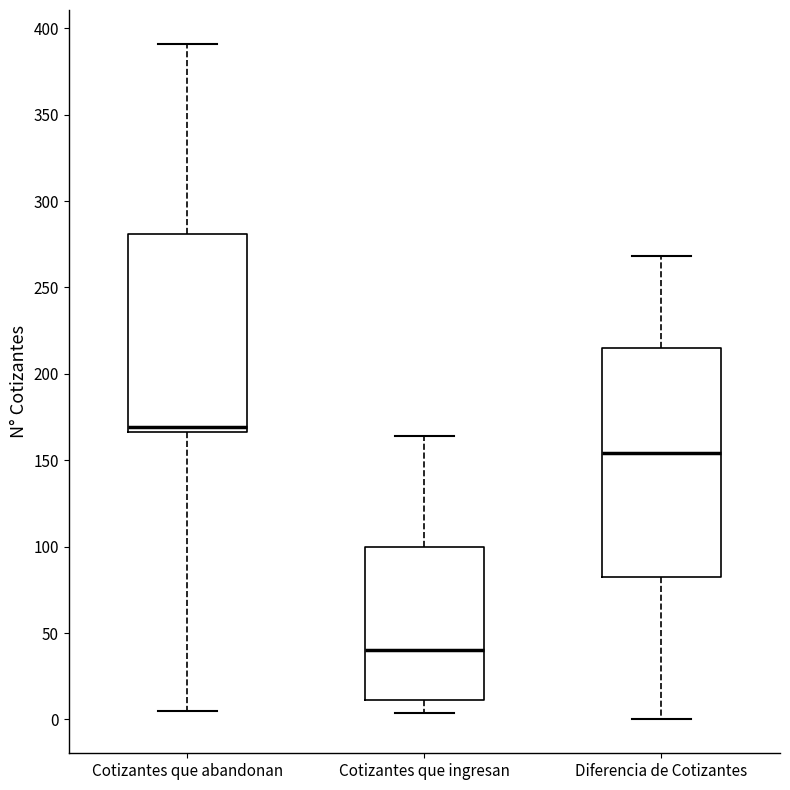

Which box has the lowest median line?

Cotizantes que ingresan